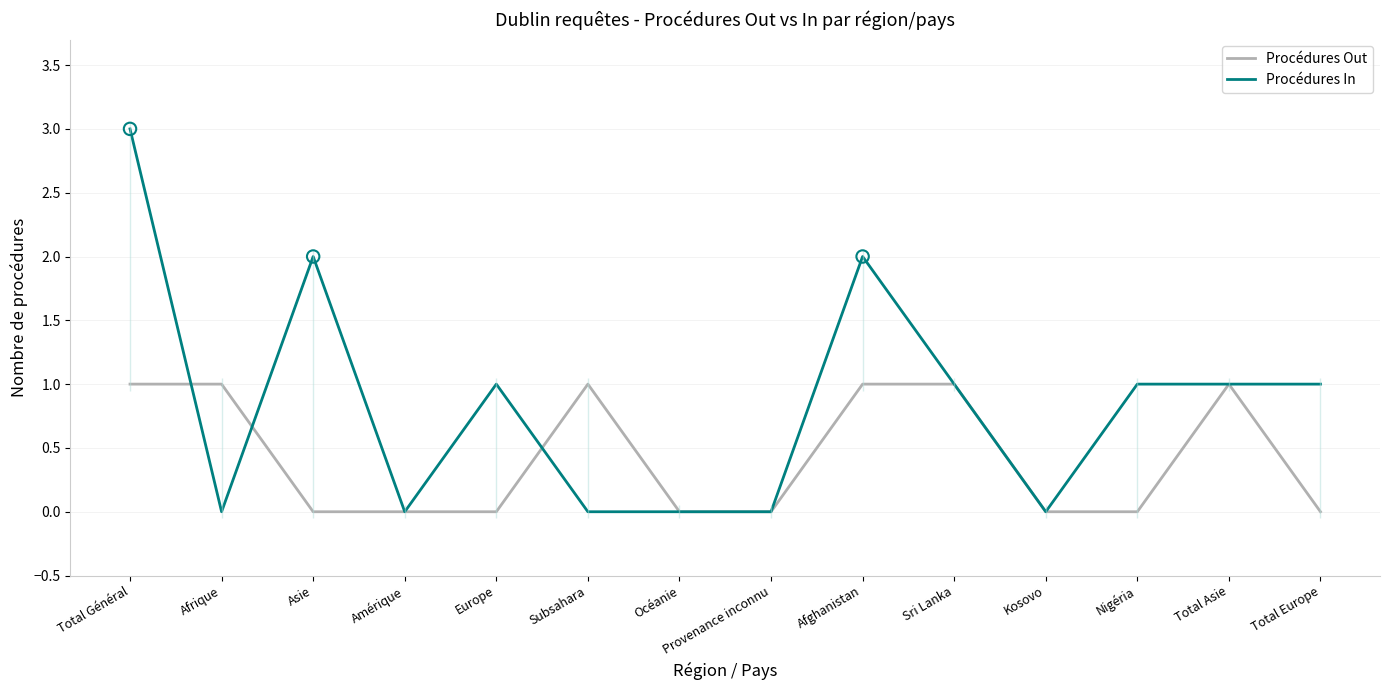

Which series has the widest spread of Y values?

Procédures In